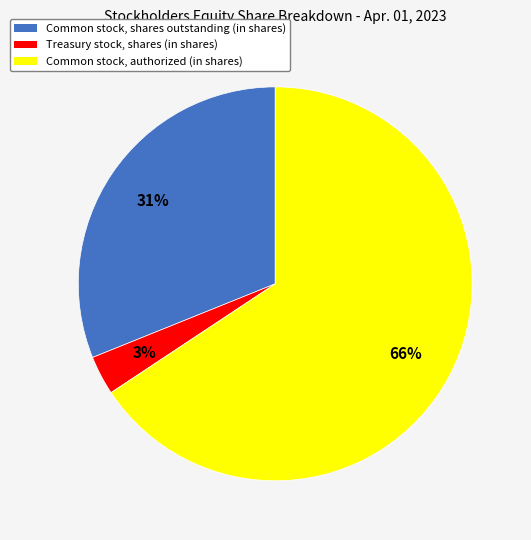

True or false: Common stock, shares outstanding (in shares) accounts for 31% of the total.

True